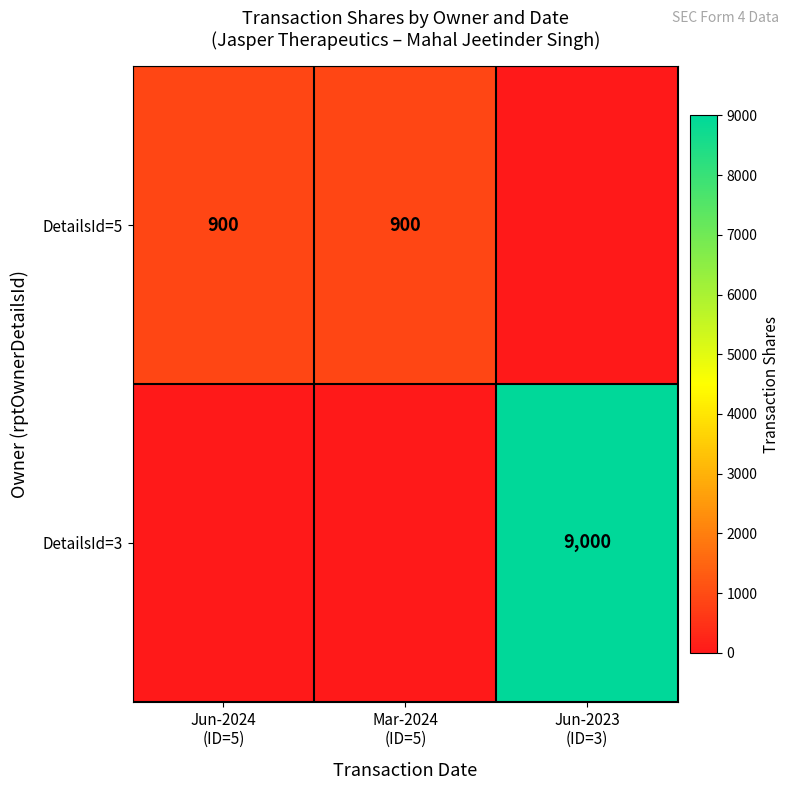

Is the value of DetailsId=3 at Mar-2024 (ID=5) greater than the value of DetailsId=5 at Mar-2024 (ID=5)?

No